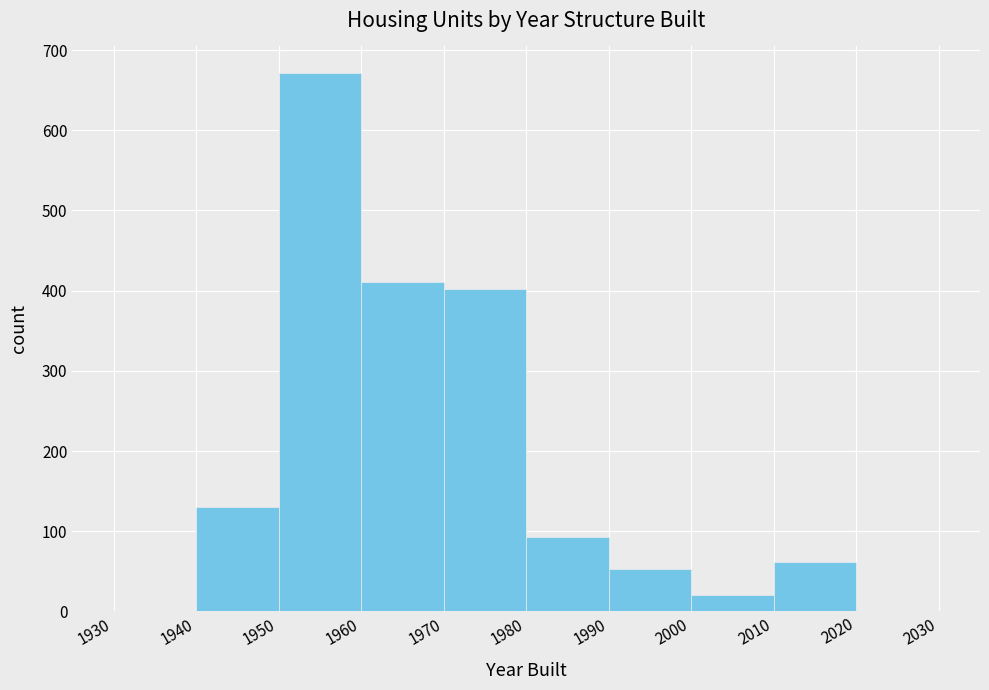

How tall is the bar that spans 1960 to 1970 on the x-axis? The values are not printed on the chart, so give them approximately, as read against the axis.

410